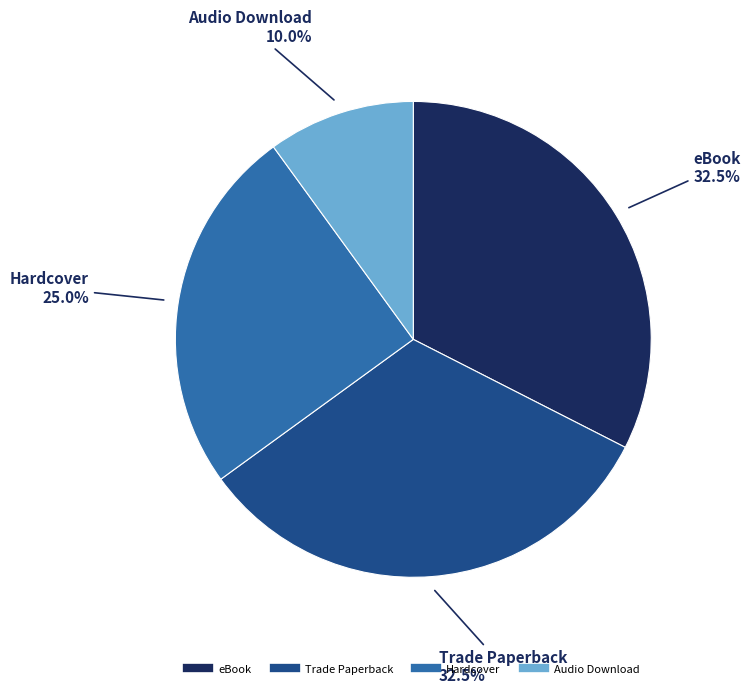

Between eBook and Audio Download, which is larger?

eBook